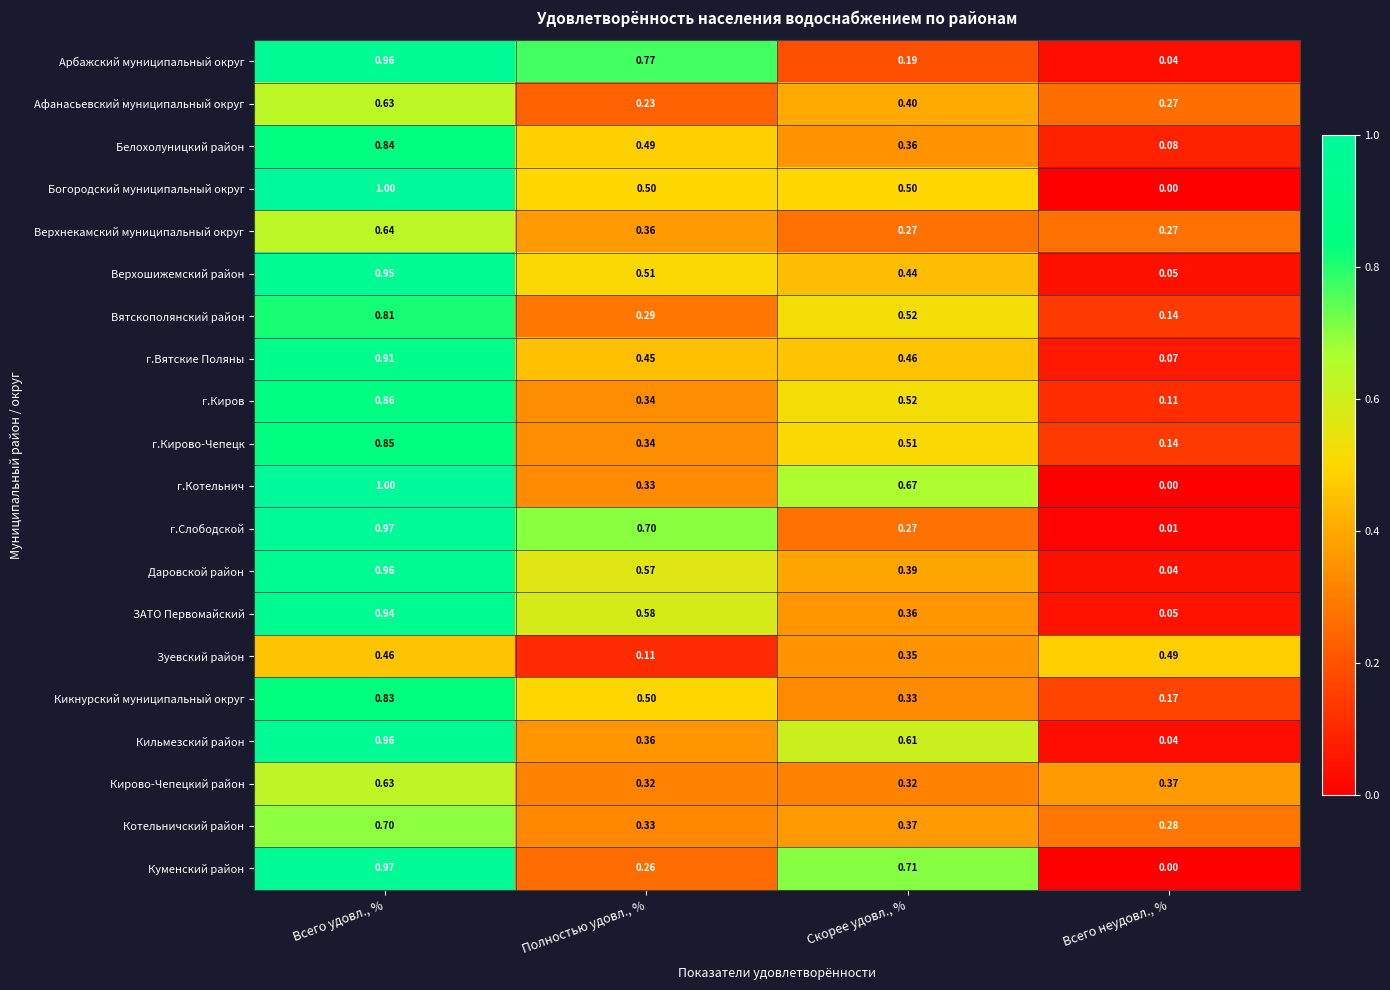

Between Всего удовл., % and Полностью удовл., %, which series saw the biggest shift?

Куменский район